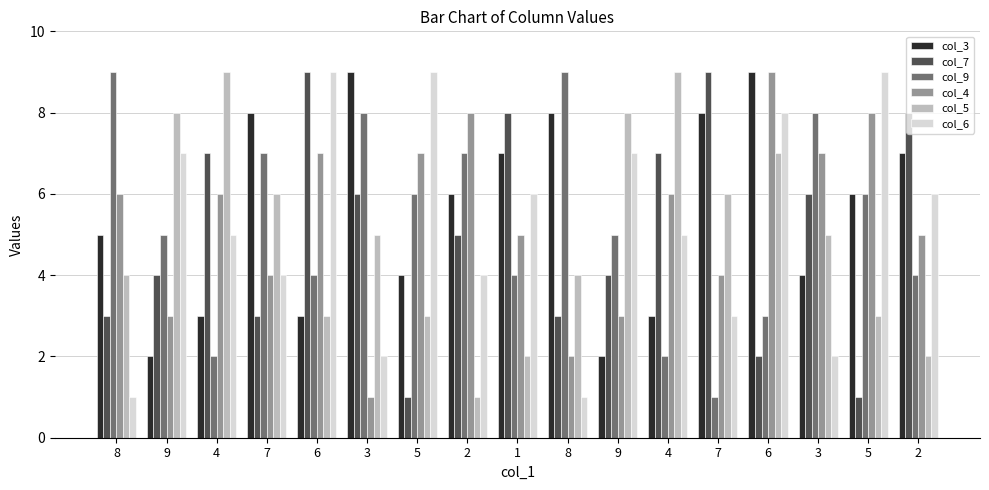

What is the difference between the col_4 values at 5 and 7?

3